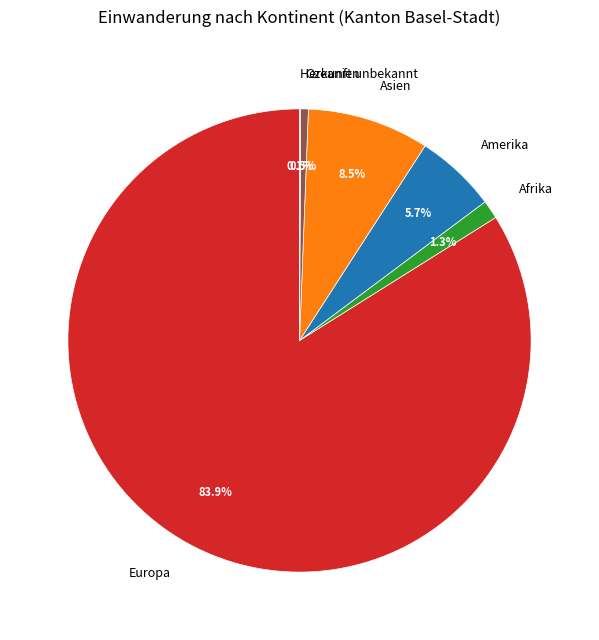

Which has a higher value, Amerika or Asien?

Asien